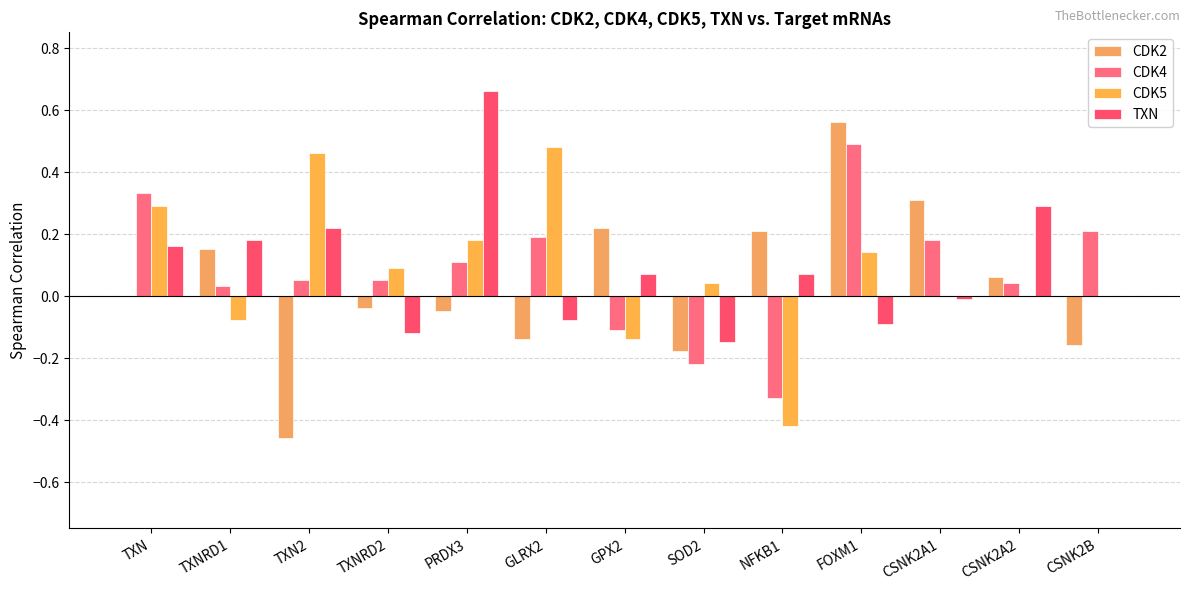

Rank the series at NFKB1 from lowest to highest value.

CDK5, CDK4, TXN, CDK2